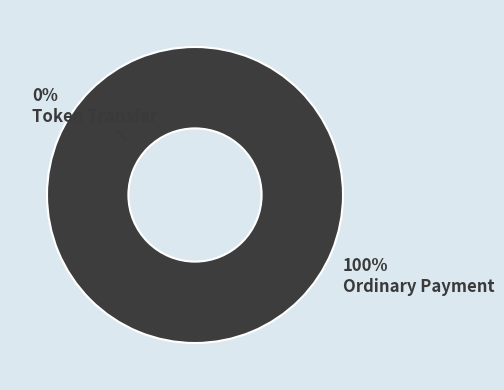

How many segments does this pie chart have?

2